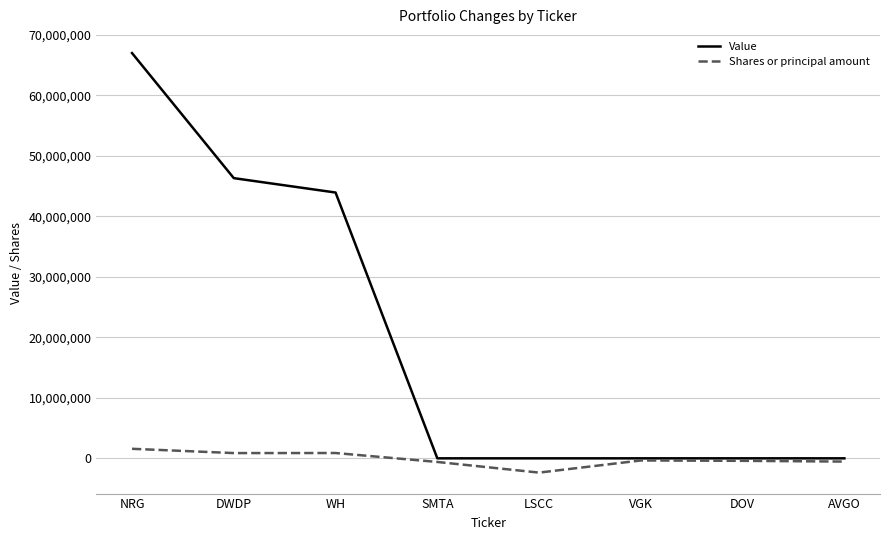

Rank the series by their maximum value, from lowest to highest.

Shares or principal amount, Value